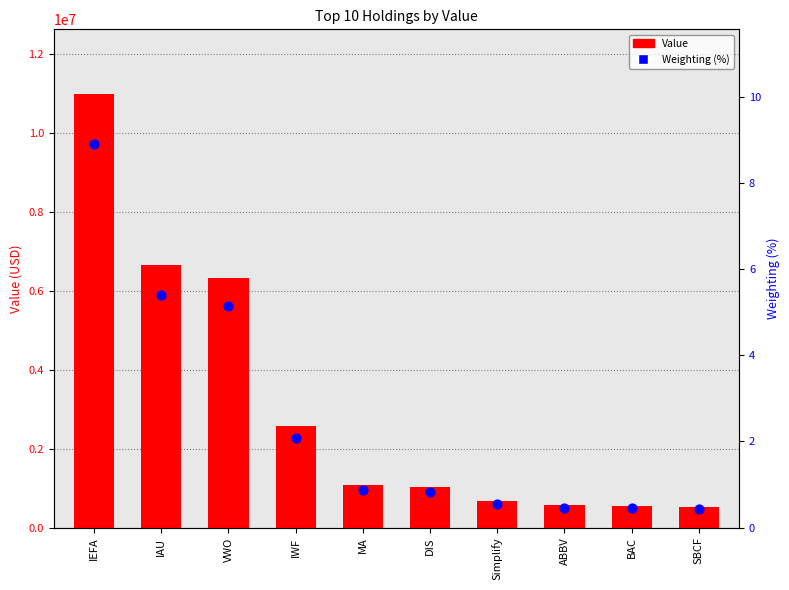

Is the value of Value at IAU greater than the value of Weighting (%) at IAU?

Yes